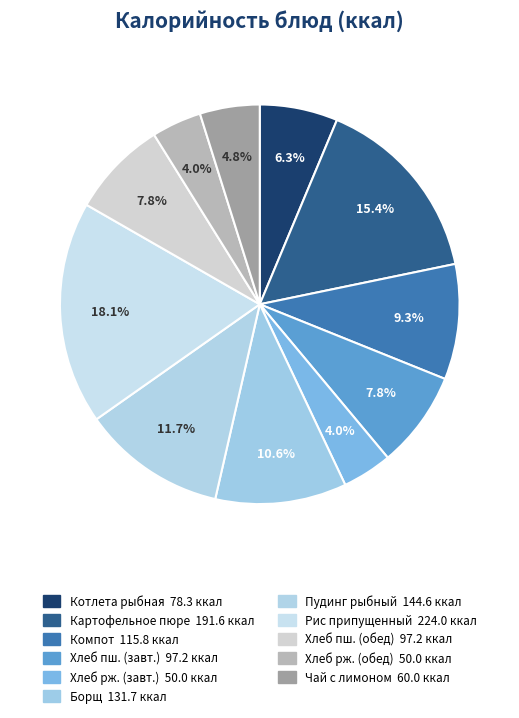

How many segments does this pie chart have?

11